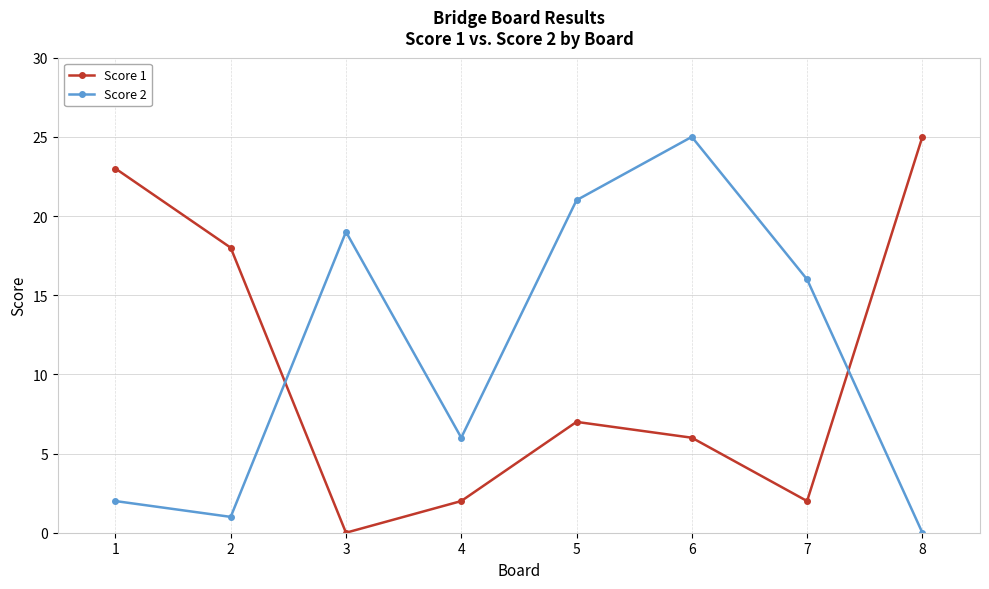

Rank the categories by Score 2 value from highest to lowest.

6, 5, 3, 7, 4, 1, 2, 8